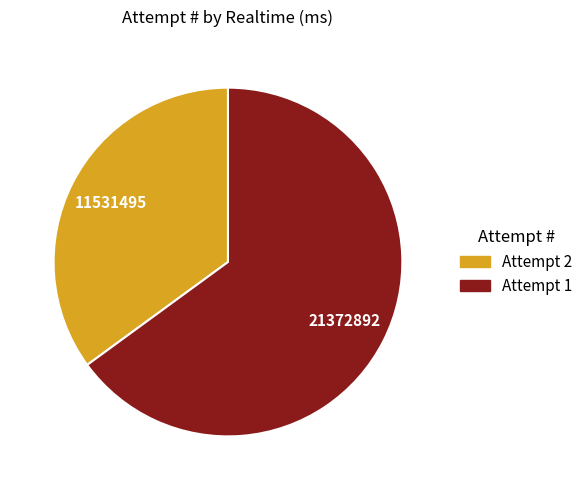

How many segments does this pie chart have?

2